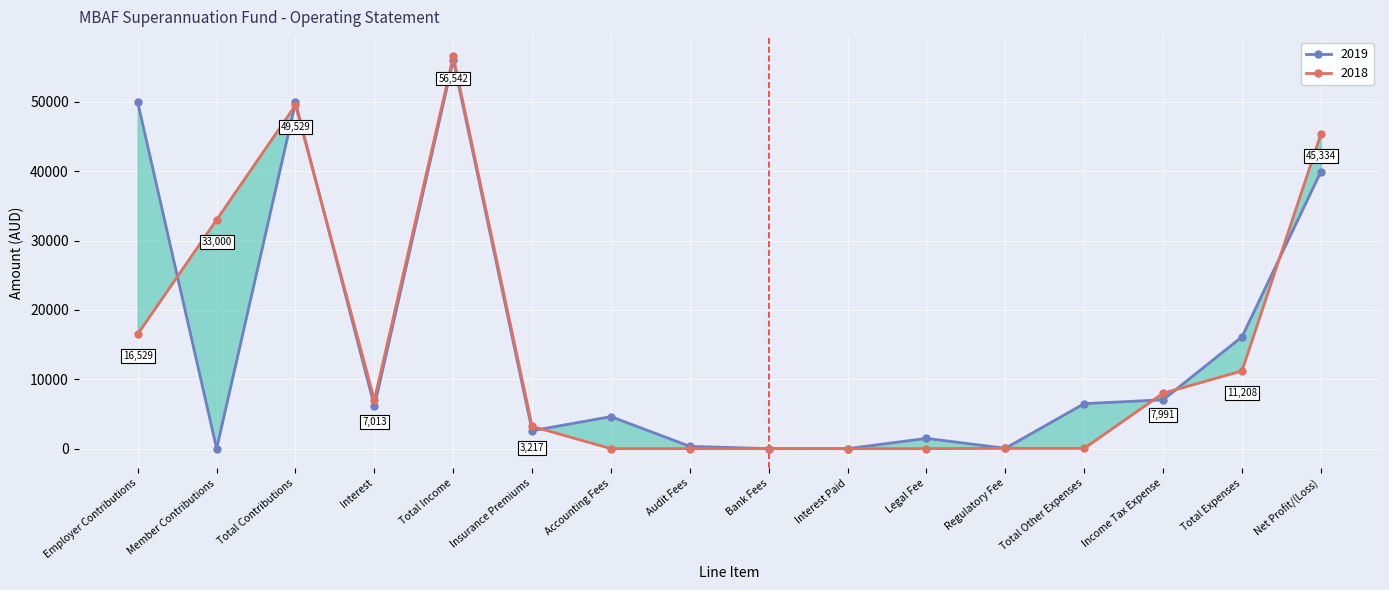

At which category is the sum across all series the highest?

Total Income